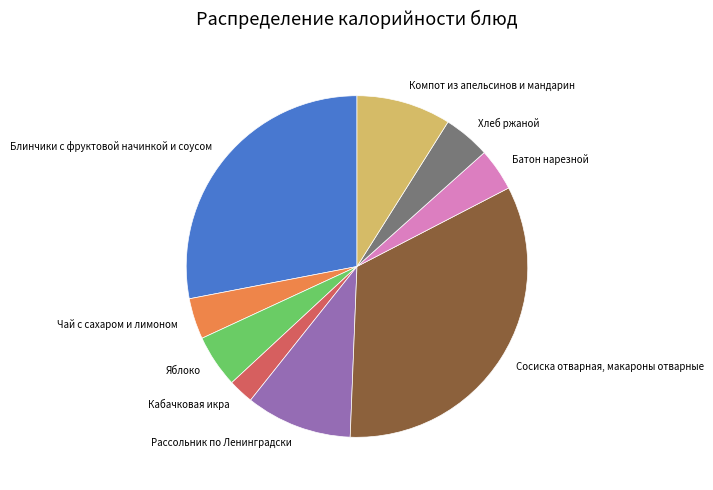

What is the smallest slice in the pie chart?

Кабачковая икра